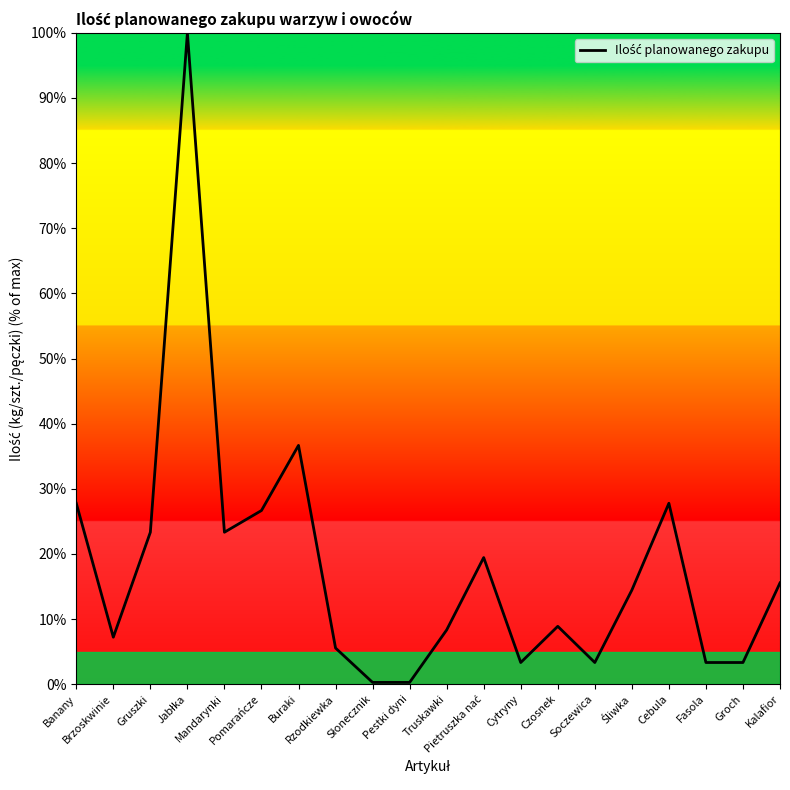

Where does the data first go above 14?

Banany